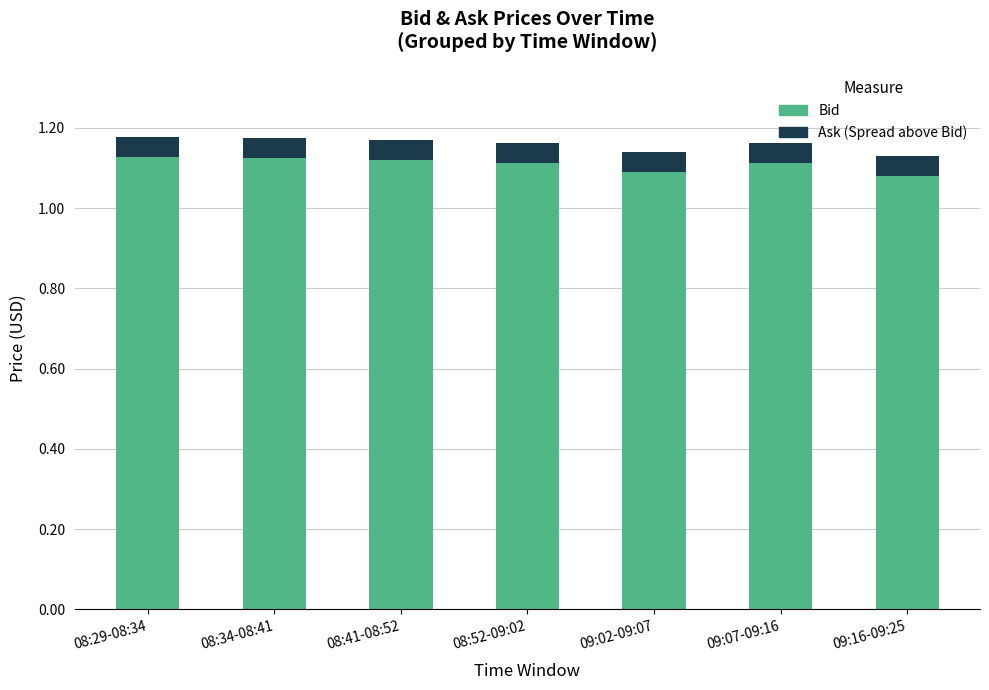

What are all the series names shown in the legend?

Bid, Ask (Spread above Bid)